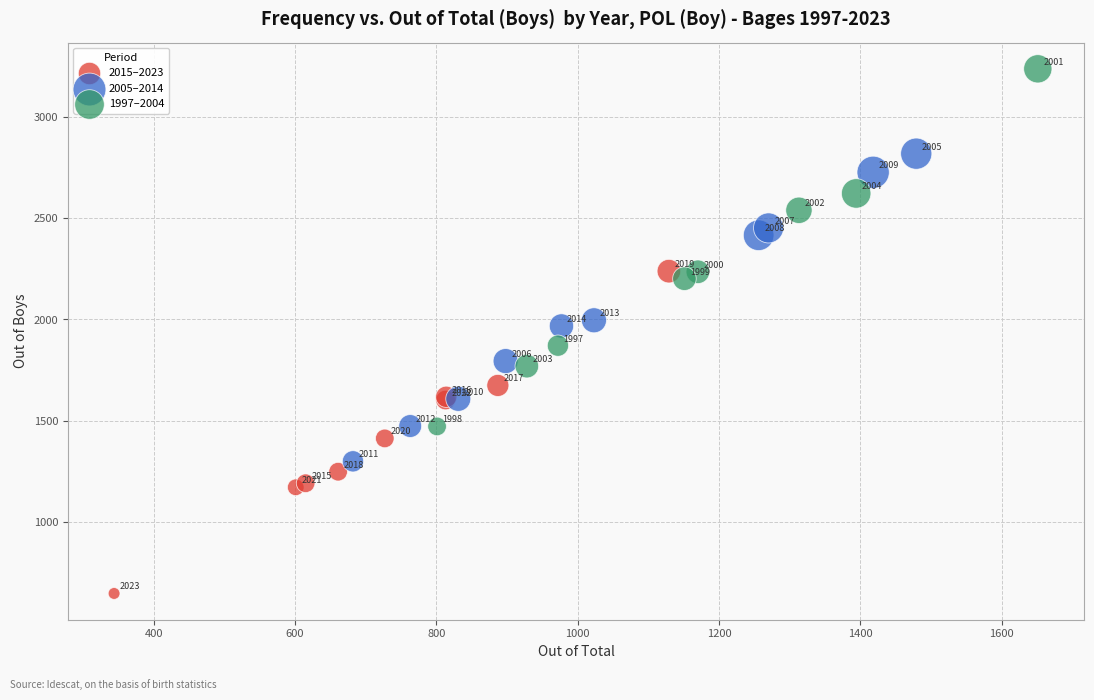

Which series reaches the minimum Y coordinate?

2015–2023